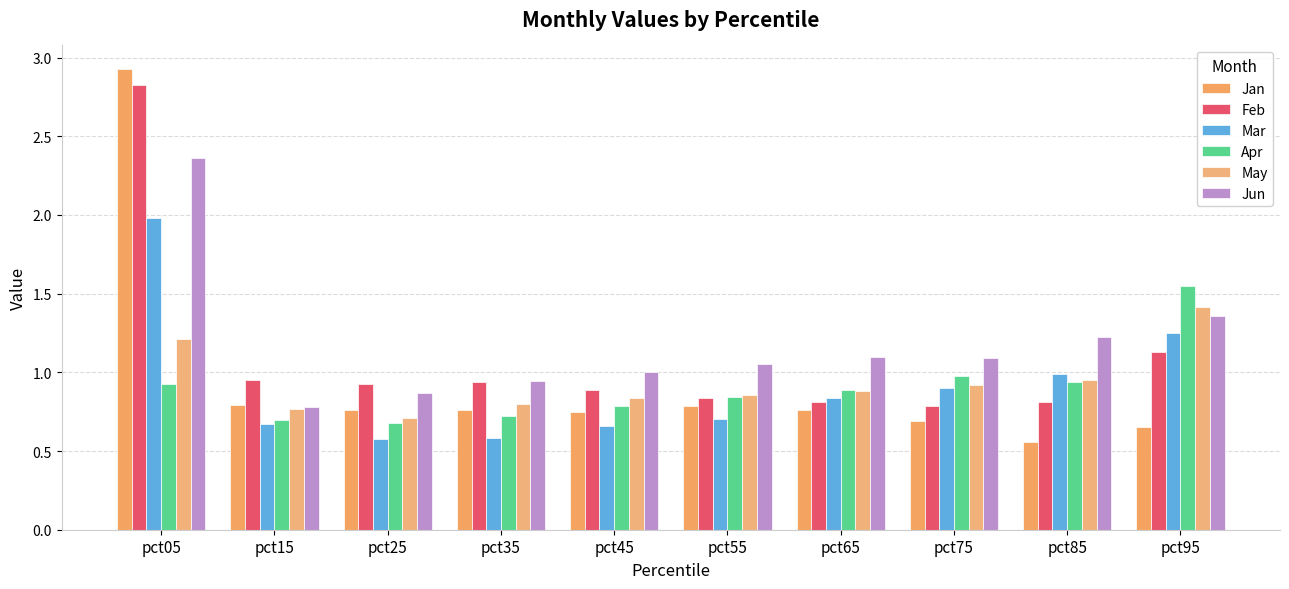

At which category does the chart reach its peak across all series?

pct05